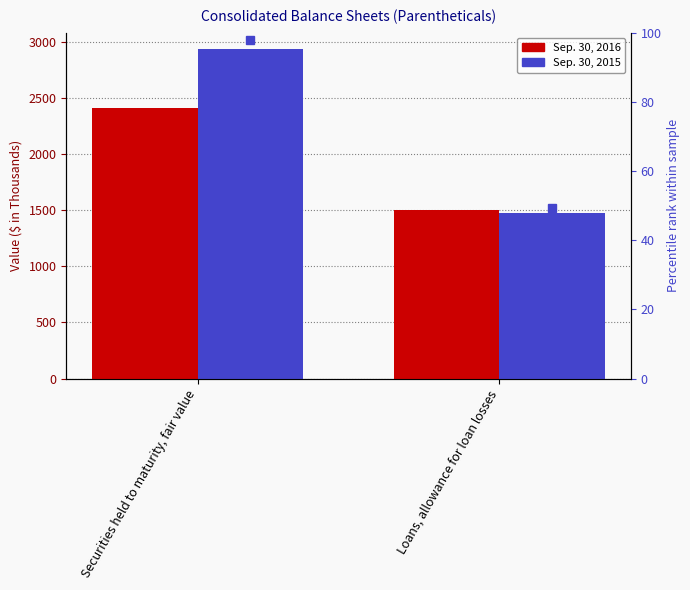

Read the Sep. 30, 2016 value at Securities held to maturity, fair value.

2411